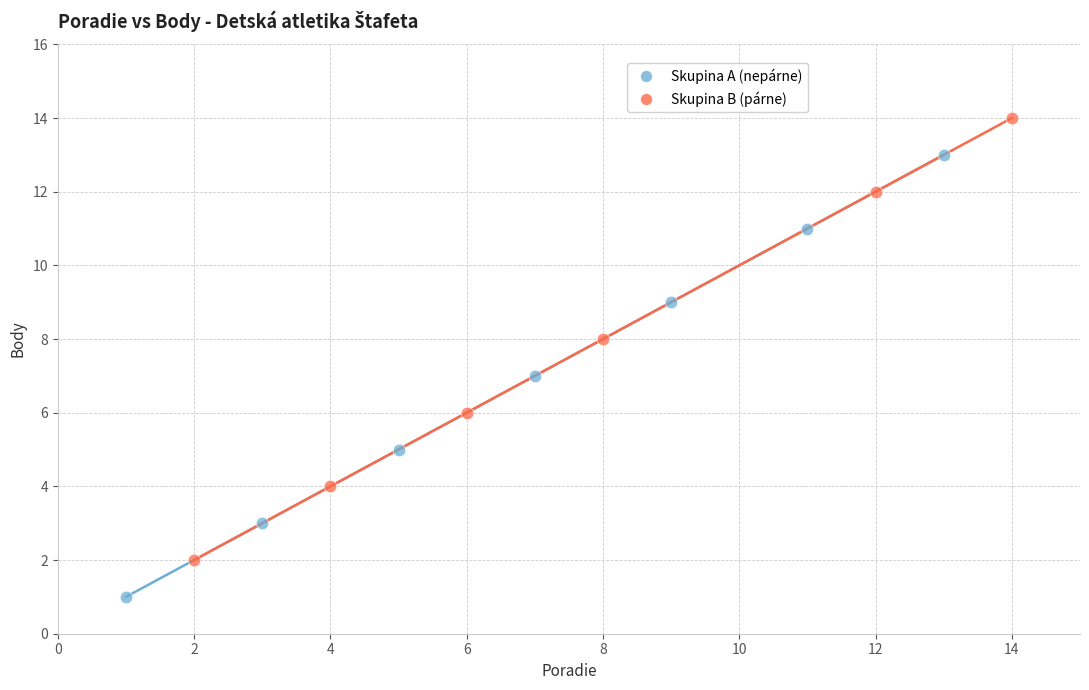

Which series contains the highest Y value?

Skupina B (párne)